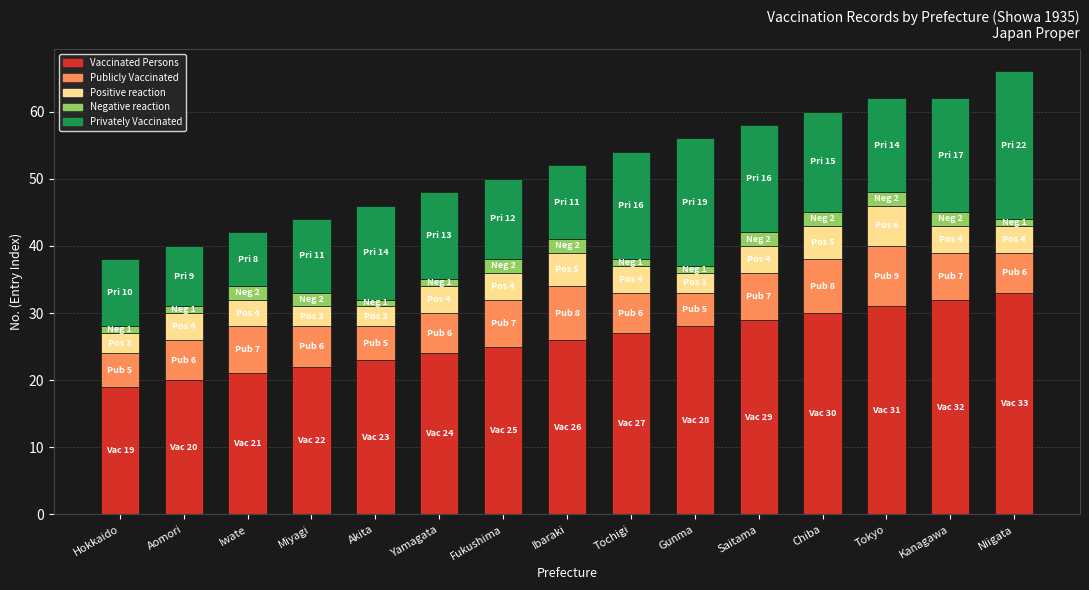

What is the difference between the maximum and minimum values in the Vaccinated Persons series?

14